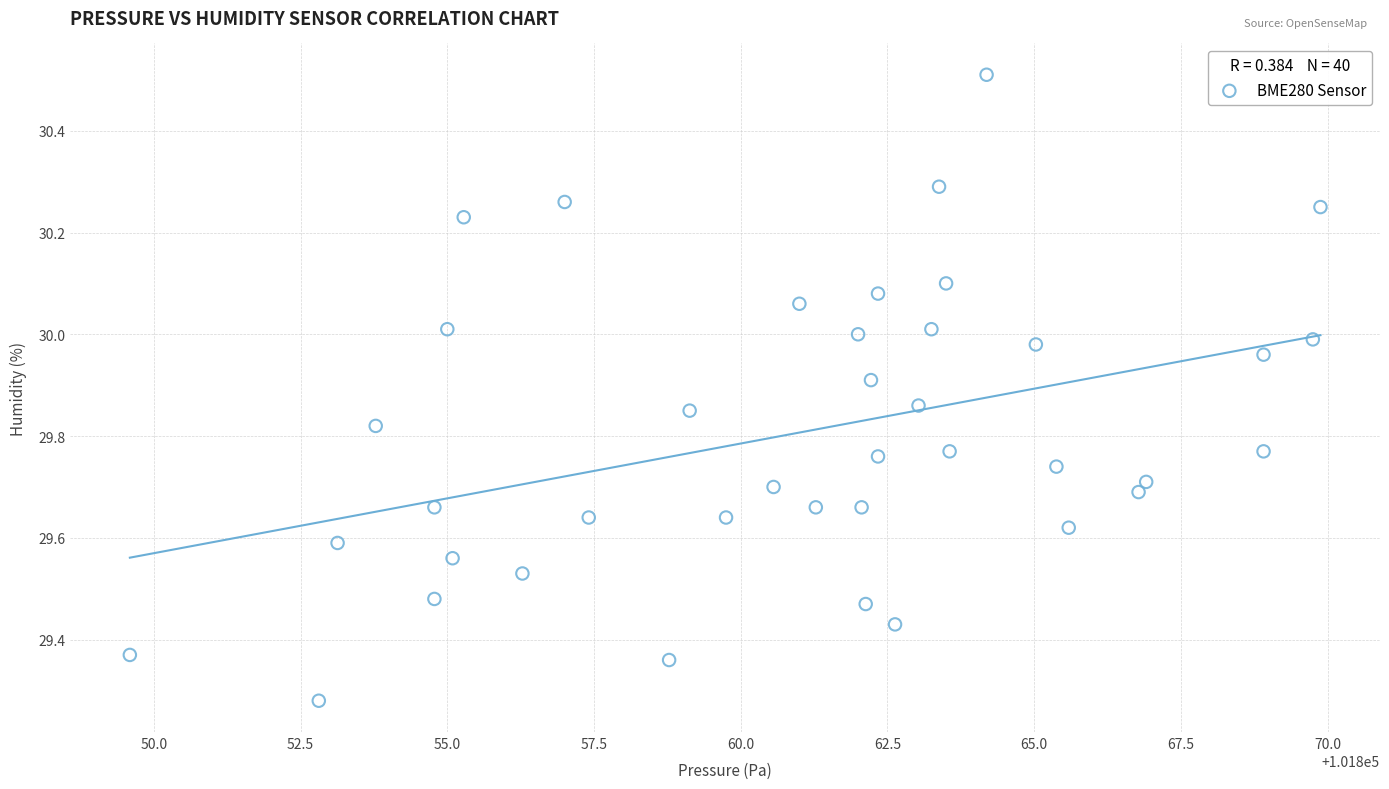

What is the range of X values (max minus min)?

20.3